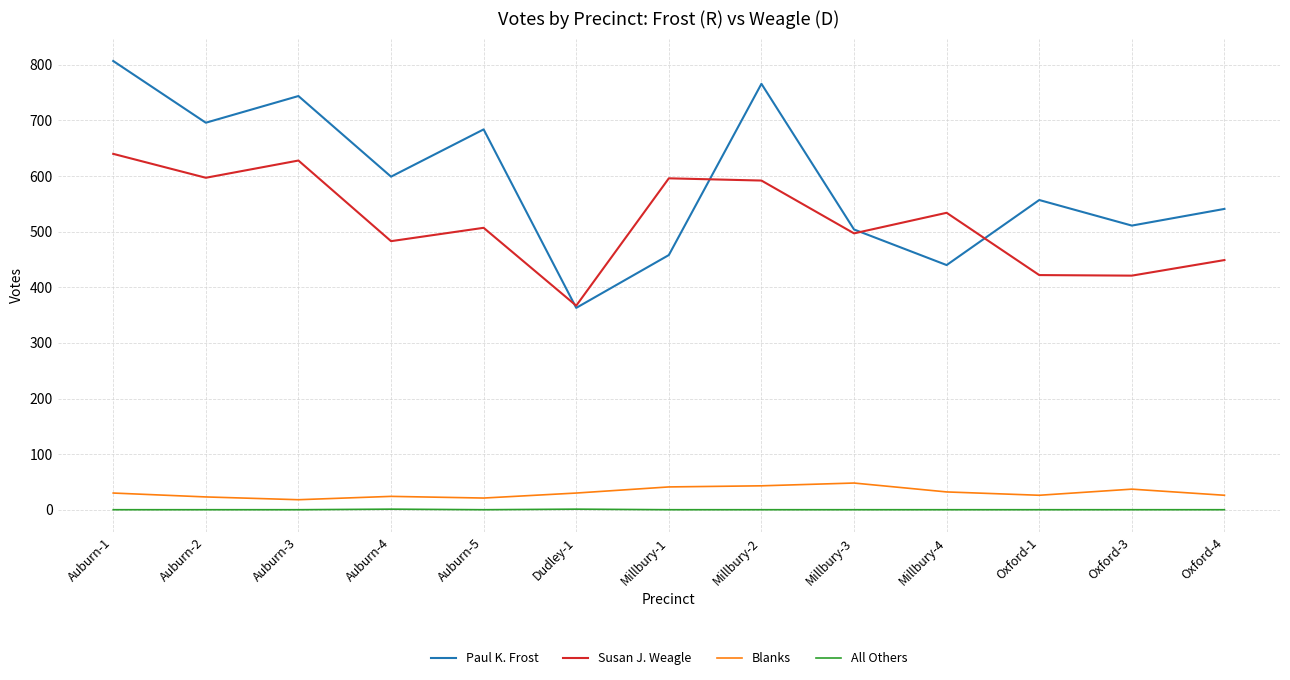

The value of Susan J. Weagle at Auburn-5 is 507. True or false?

True